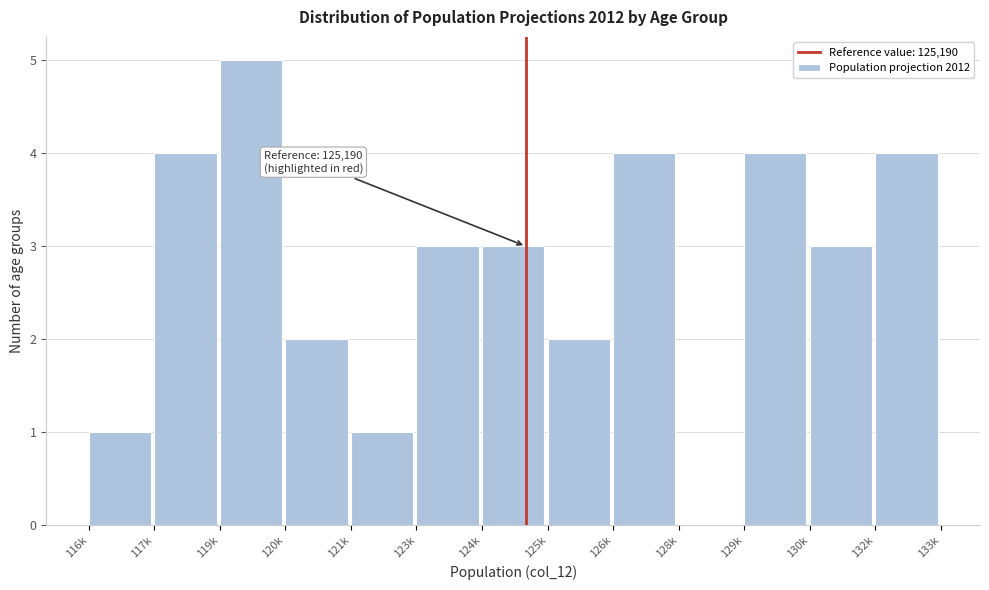

Reading left to right, extract all data points from this chart.

116k=1	117k=4	119k=5	120k=2	121k=1	123k=3	124k=3	125k=2	126k=4	128k=0	129k=4	130k=3	132k=4